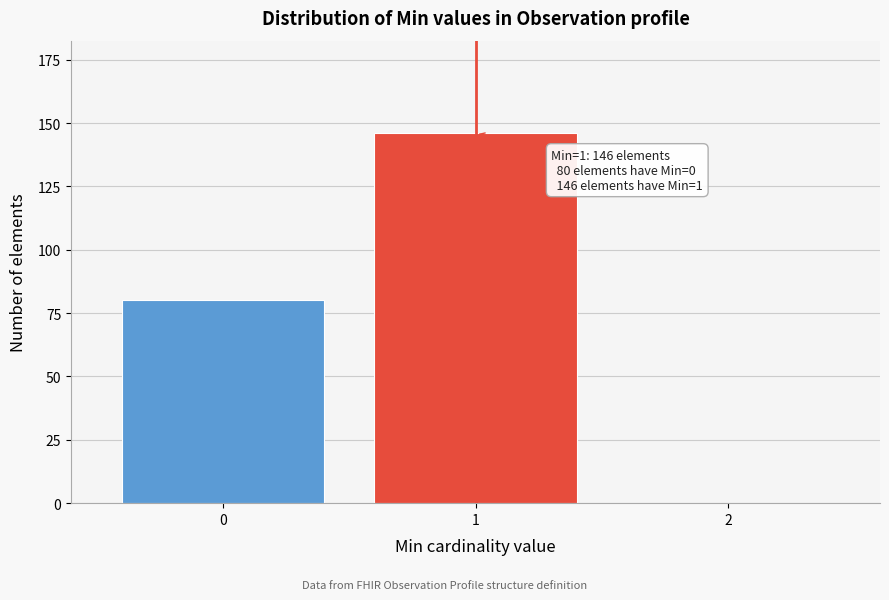

Reading left to right, extract all data points from this chart.

0=80	1=146	2=0